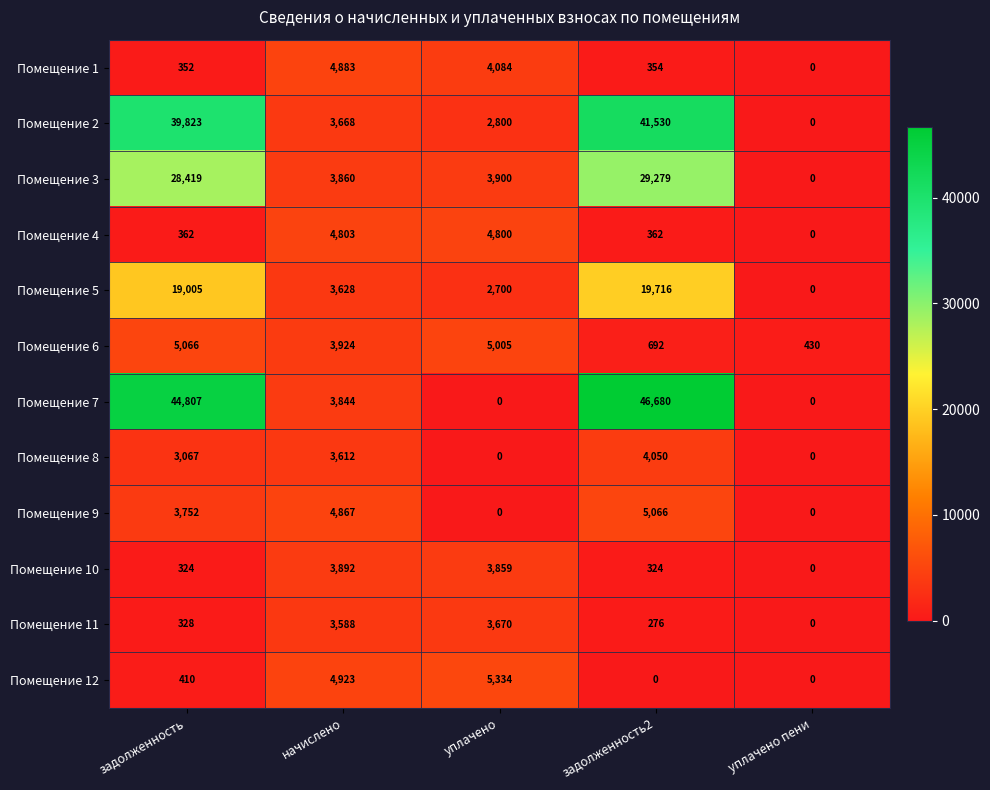

Rank the categories by Помещение 11 value from lowest to highest.

уплачено пени, задолженность2, задолженность, начислено, уплачено